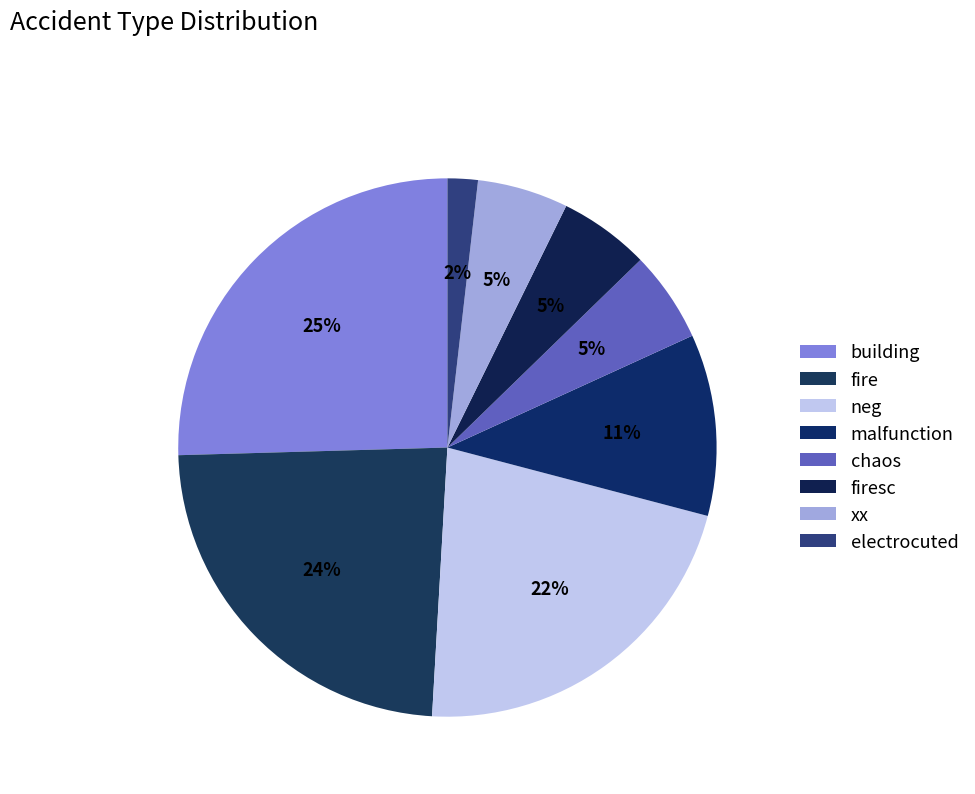

Count the number of slices in the pie.

8